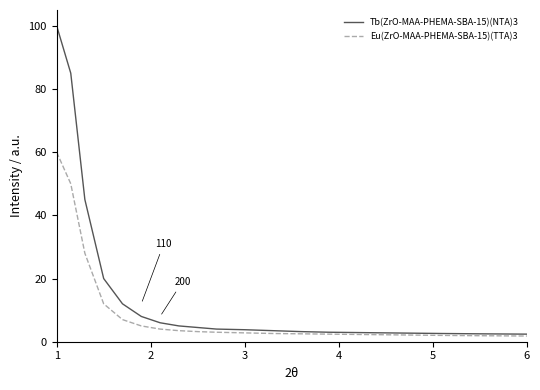

List the series in order of their peak value, highest first.

Tb(ZrO-MAA-PHEMA-SBA-15)(NTA)3, Eu(ZrO-MAA-PHEMA-SBA-15)(TTA)3